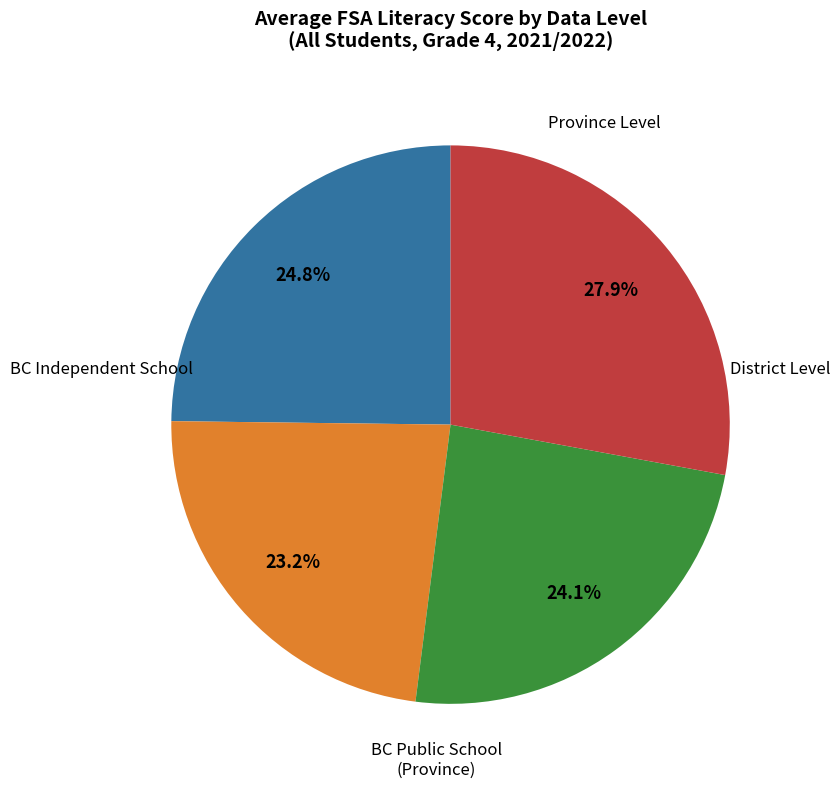

Does any single category account for the majority?

No